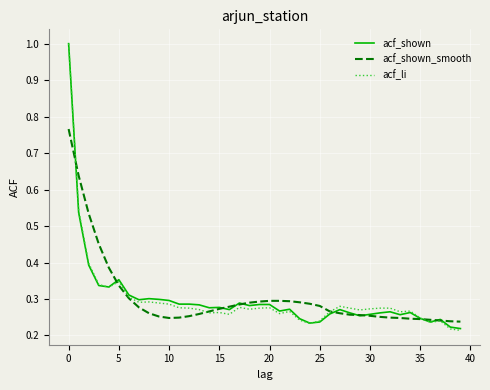

True or false: acf_li has more than 2 points higher than both neighbors.

True